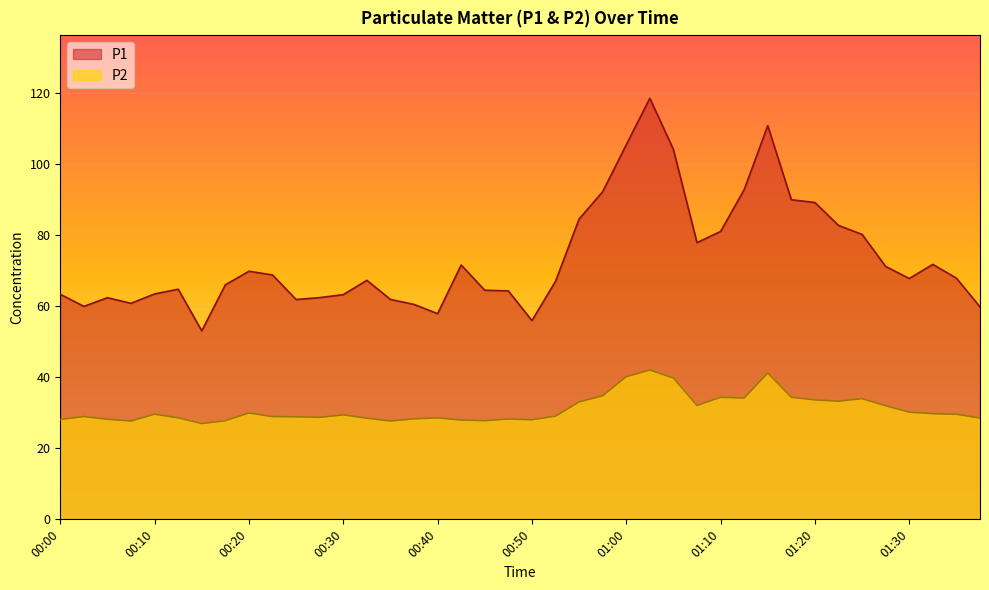

Which has a higher value, 00:02 or 01:28?

01:28